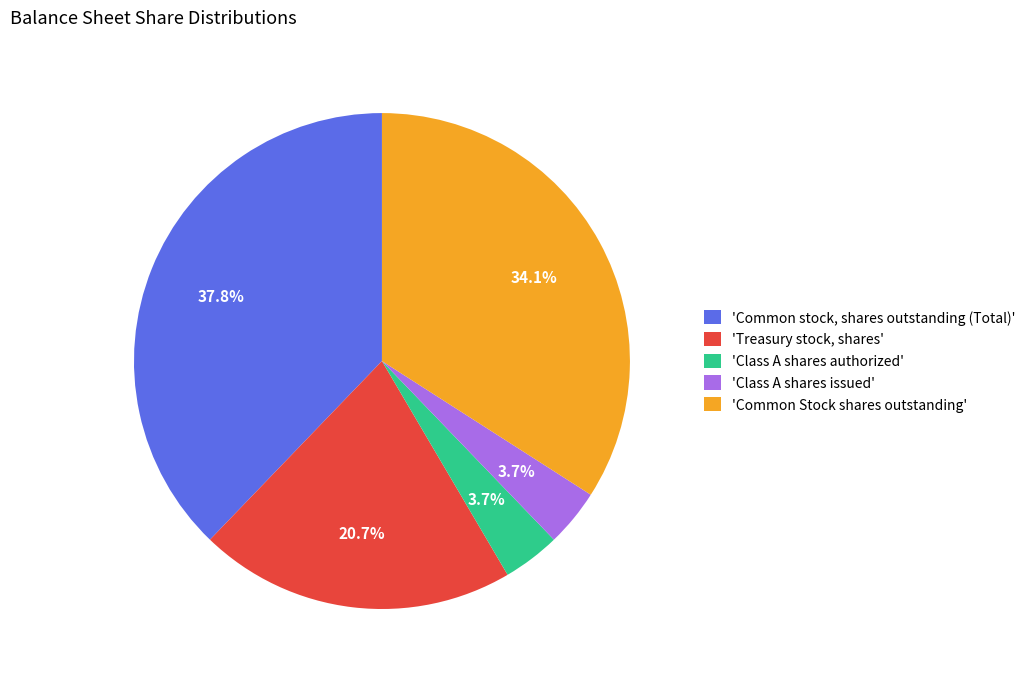

Which category has the biggest portion of the pie?

'Common stock, shares outstanding (Total)'